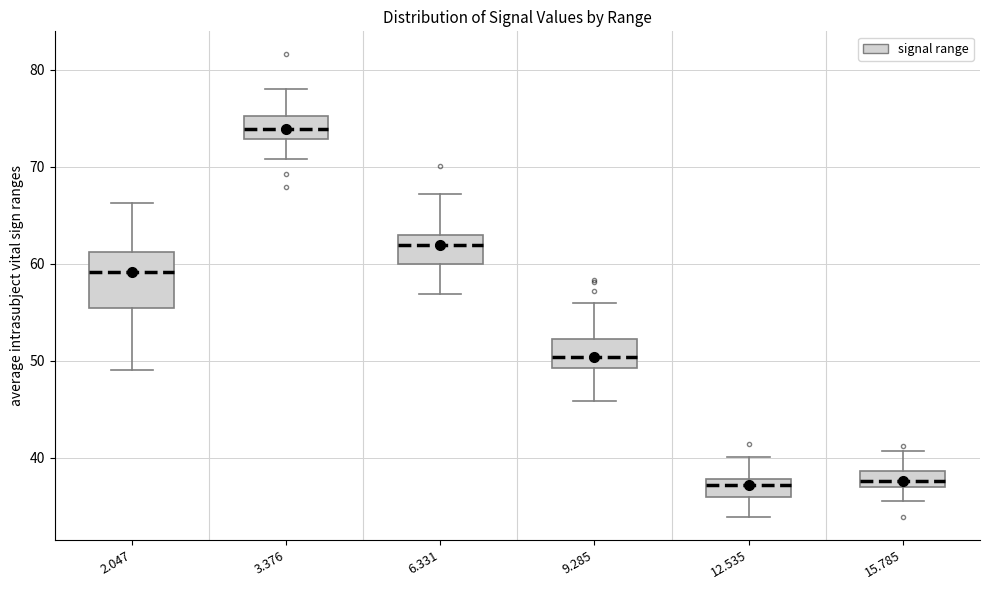

Reading left to right, transcribe this box plot: for each box, give where its median line is, the range the box spans, and where its two whiskers end, as read against the y-axis. The values are not printed on the chart, so give them approximately, as read against the axis.

2.047: median 59, box 55 to 61, whiskers 49 to 66
3.376: median 74, box 73 to 75, whiskers 71 to 78
6.331: median 62, box 60 to 63, whiskers 57 to 67
9.285: median 50, box 49 to 52, whiskers 46 to 56
12.535: median 37, box 36 to 38, whiskers 34 to 40
15.785: median 38, box 37 to 39, whiskers 36 to 41